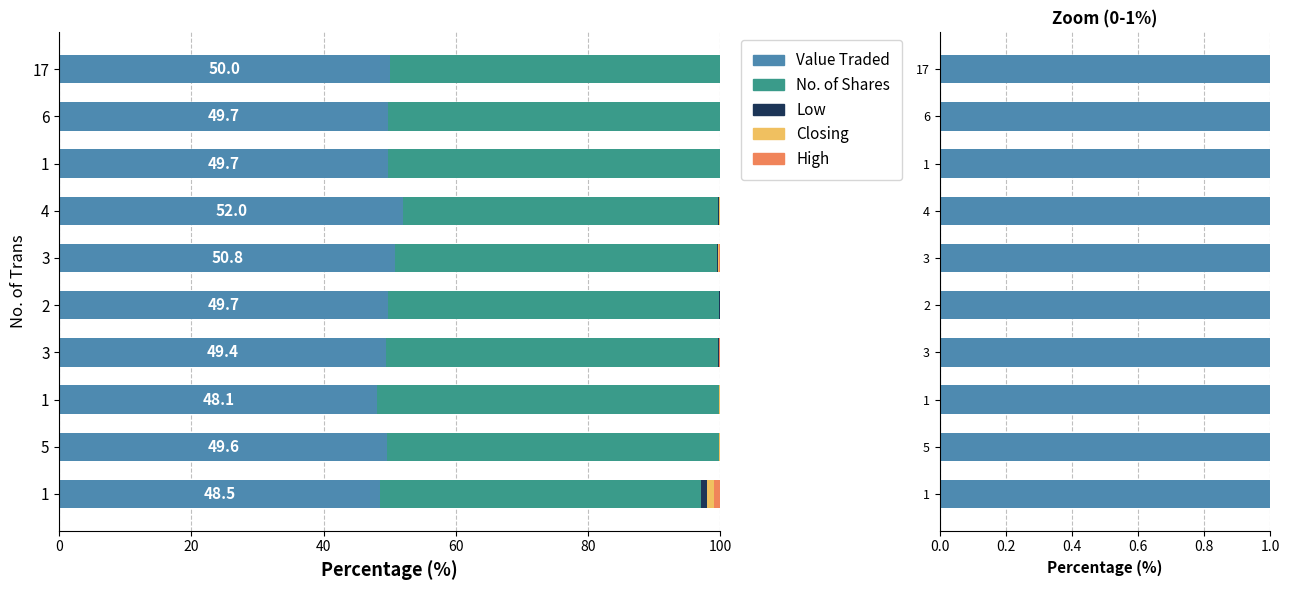

What is the minimum value for Value Traded?

48.1